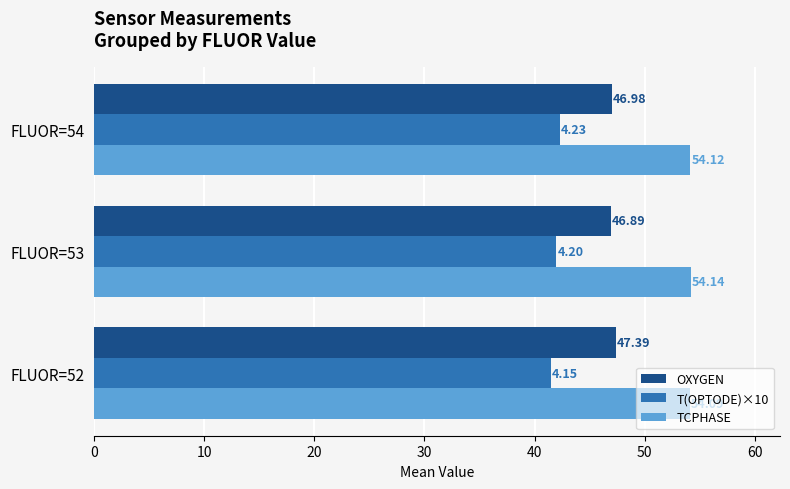

What is the maximum value for TCPHASE?

54.1